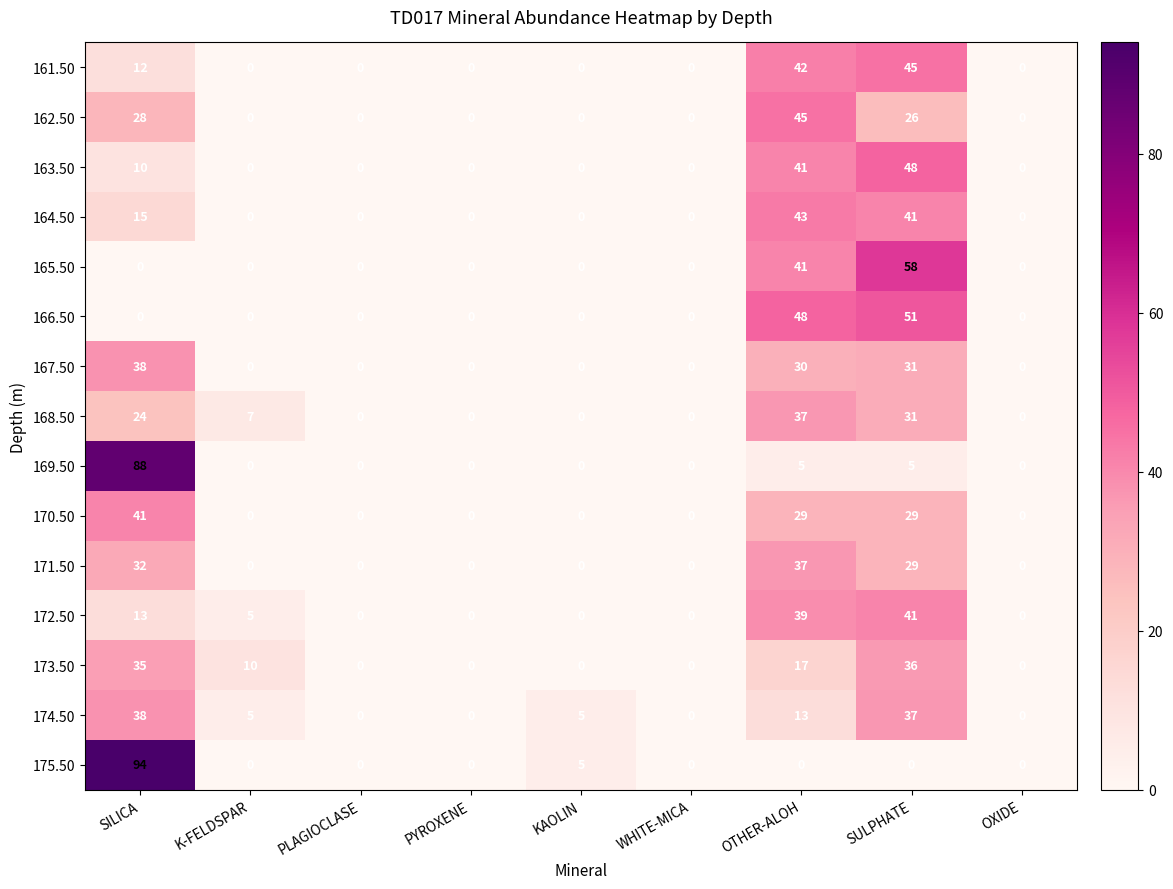

What value does the 167.50 series have at SILICA, to the nearest 10?

40